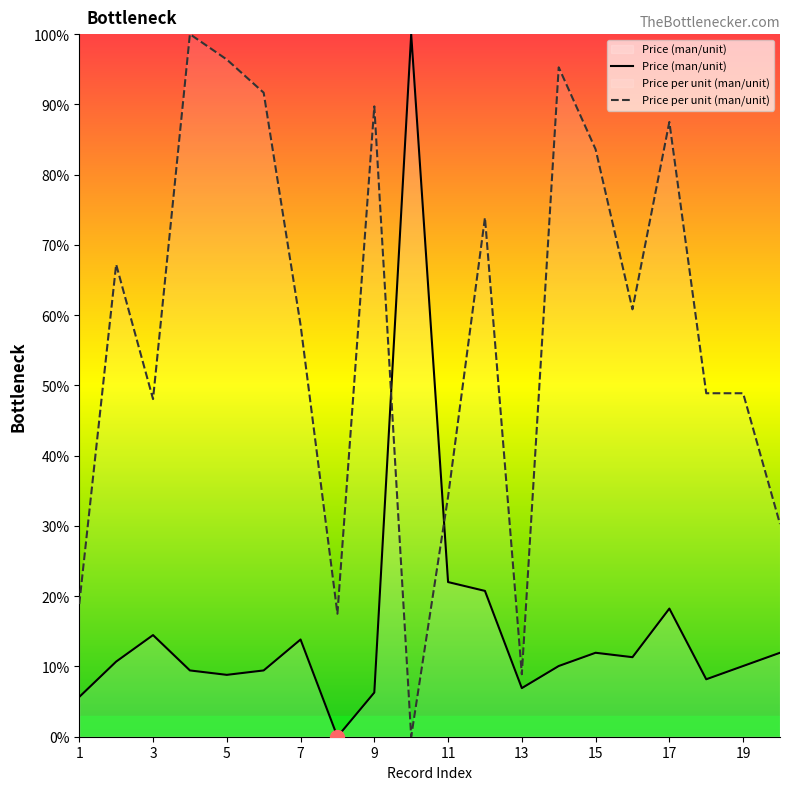

What is the value of the Price (man/unit) point at the 4th from the left?

9.4